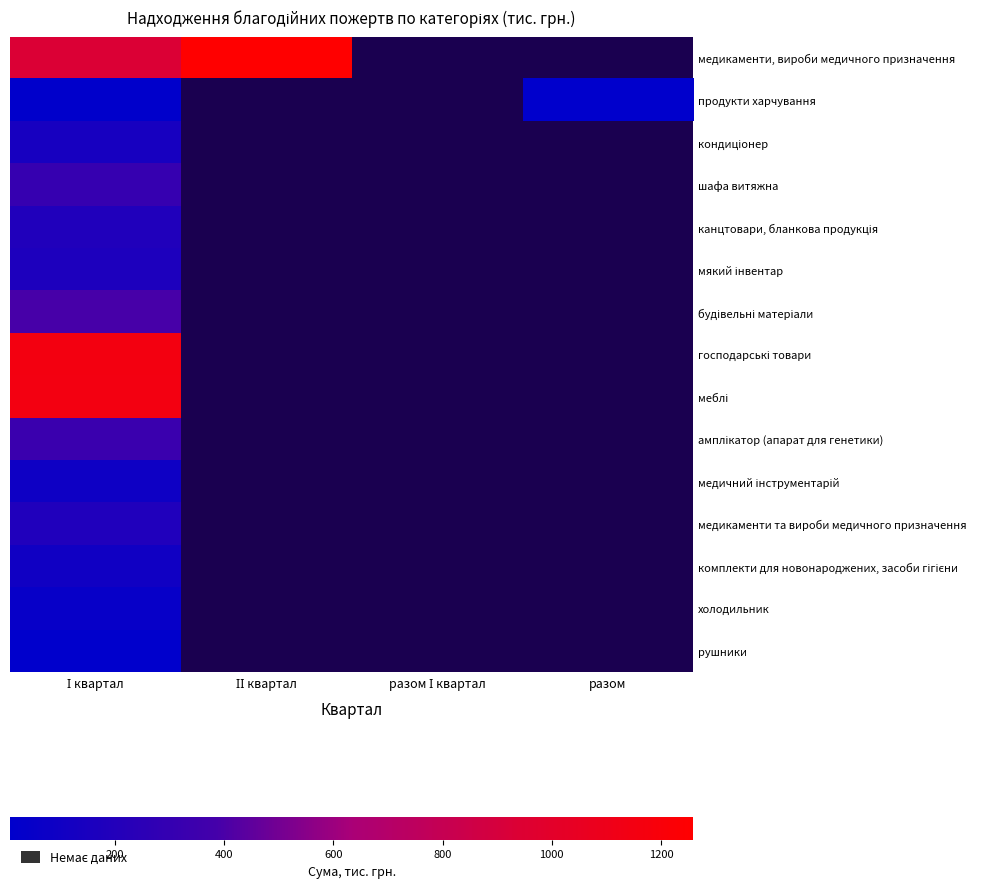

Which label corresponds to the largest value in the chart?

ІІ квартал